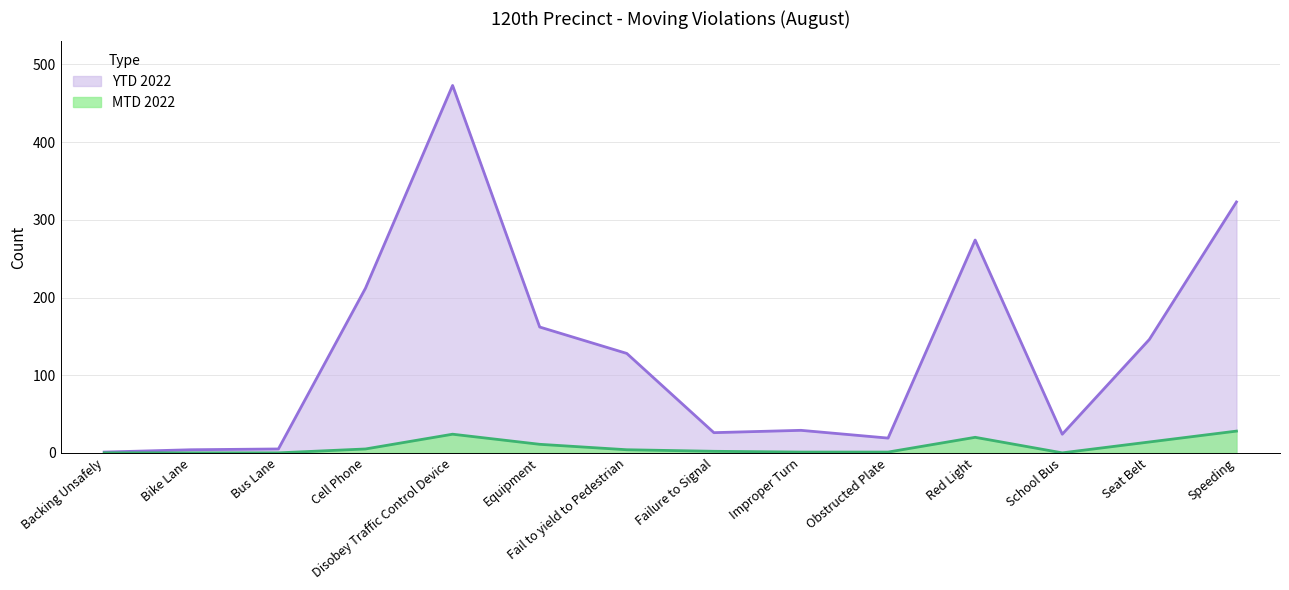

In YTD 2022, how many points are higher than both neighbors (excluding endpoints)?

3